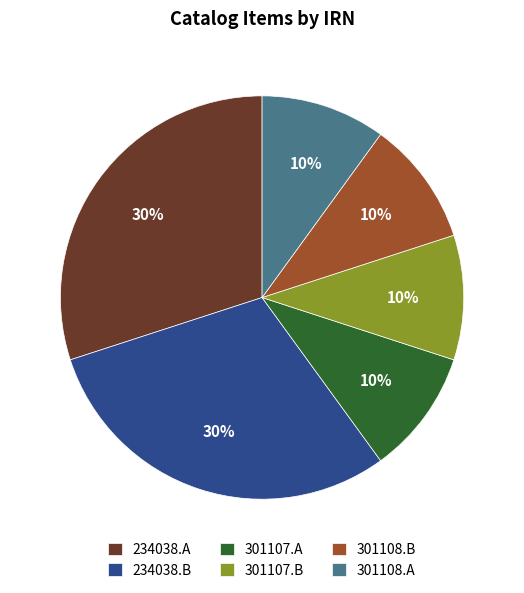

Approximately how many times larger is the value at 301107.B compared to 301107.A?

1.0